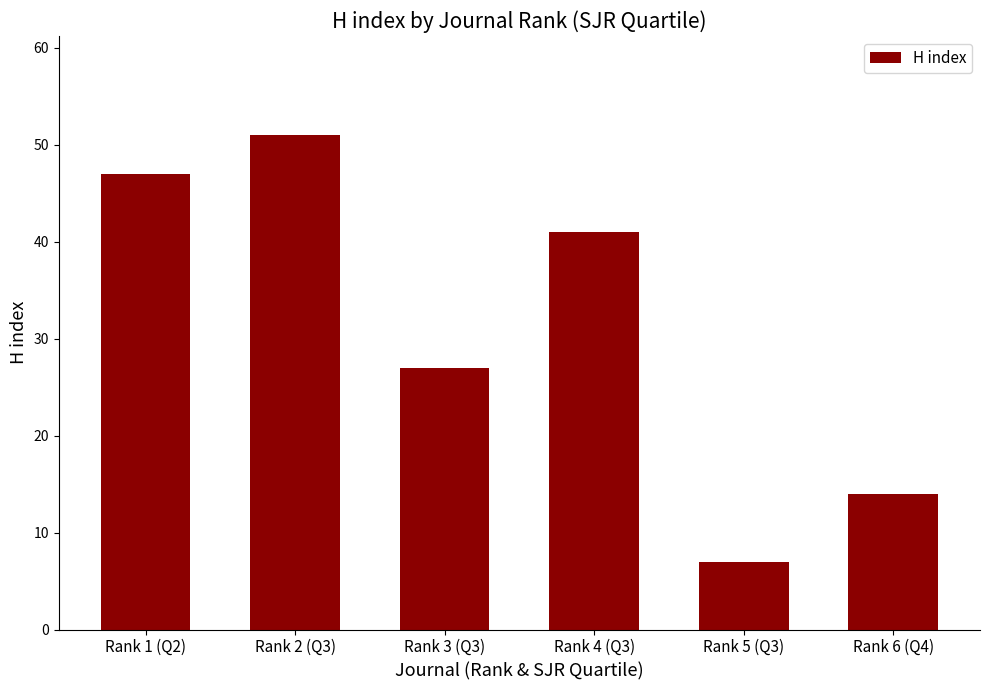

List the labels in order of value, largest first.

Rank 2 (Q3), Rank 1 (Q2), Rank 4 (Q3), Rank 3 (Q3), Rank 6 (Q4), Rank 5 (Q3)